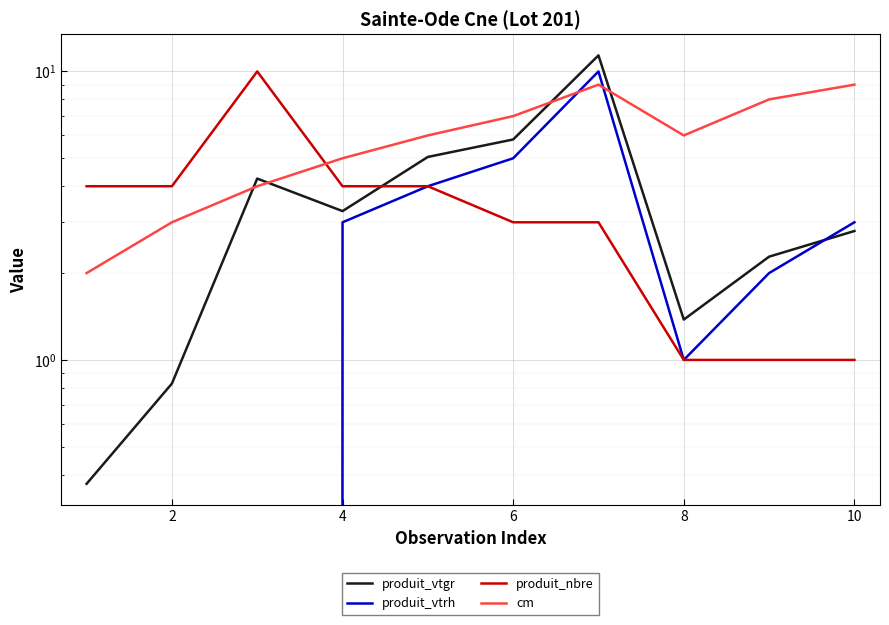

What is the difference between the maximum and minimum values in the cm series?

7.0